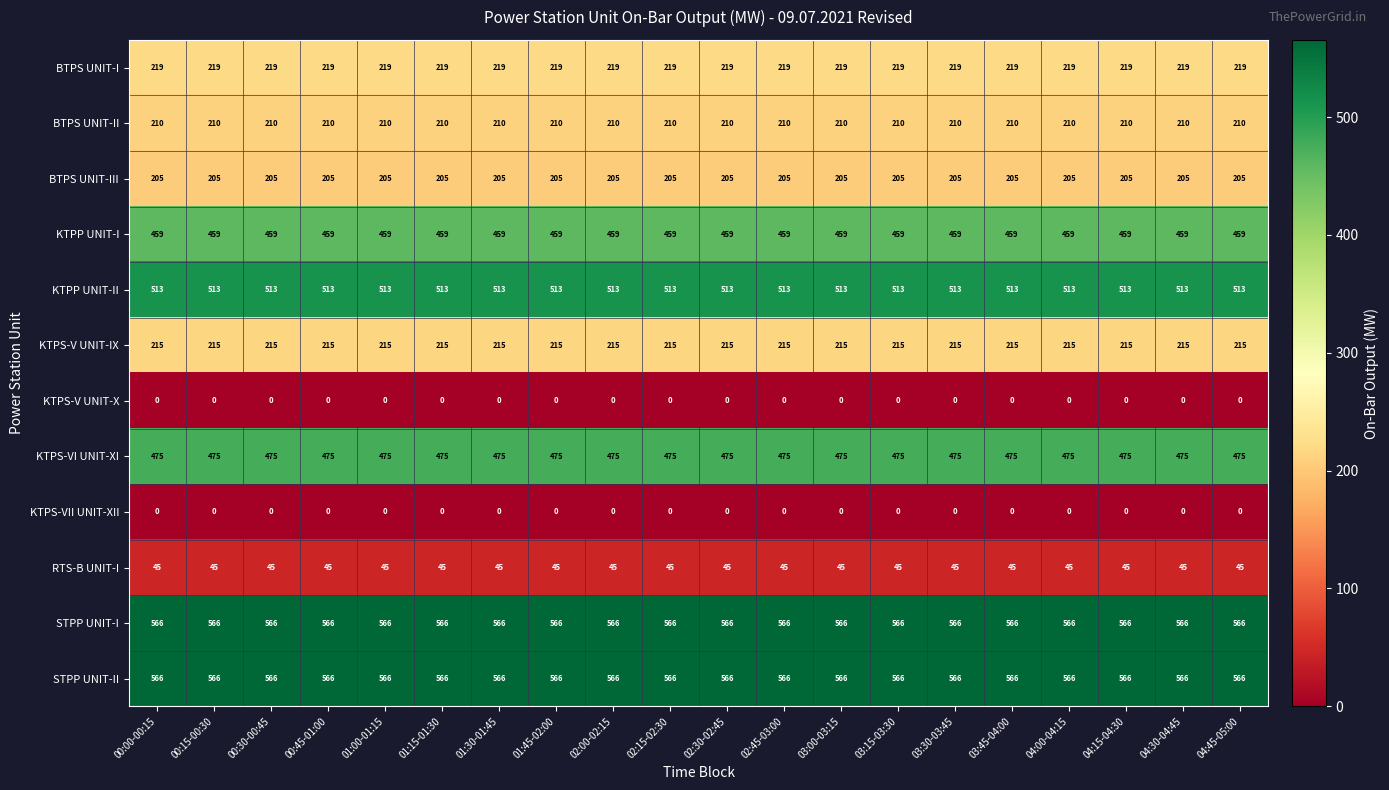

Is the value of BTPS UNIT-II at 01:00-01:15 greater than the value of KTPS-V UNIT-IX at 03:00-03:15?

No